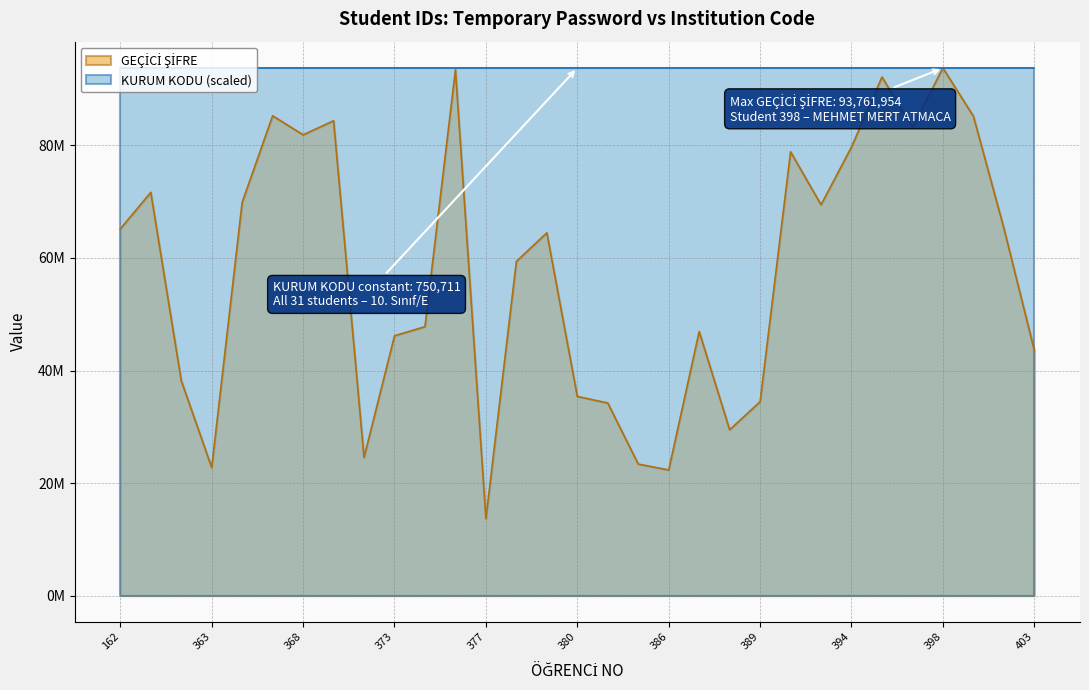

List the labels in order of value, largest first.

398, 376, 396, 367, 401, 370, 397, 368, 394, 390, 270, 366, 391, 402, 162, 379, 378, 375, 387, 373, 403, 273, 380, 389, 381, 388, 372, 385, 363, 386, 377